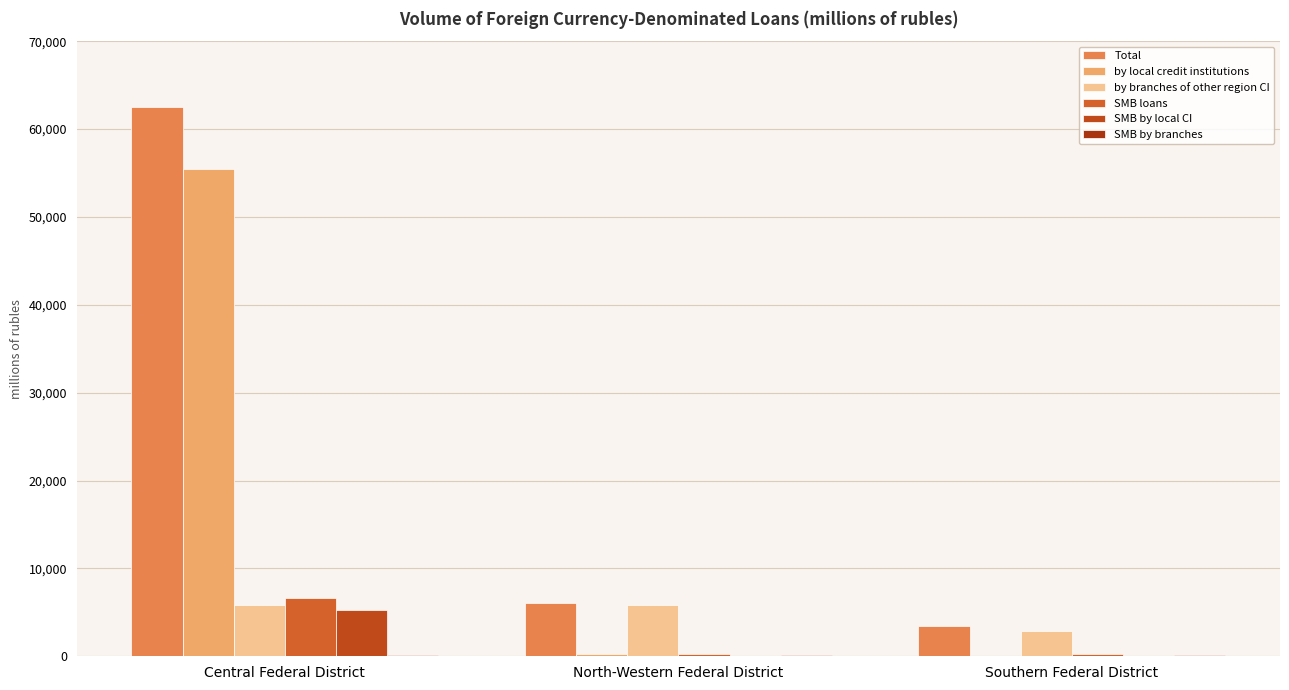

List the labels in order of SMB loans value, smallest first.

Southern Federal District, North-Western Federal District, Central Federal District